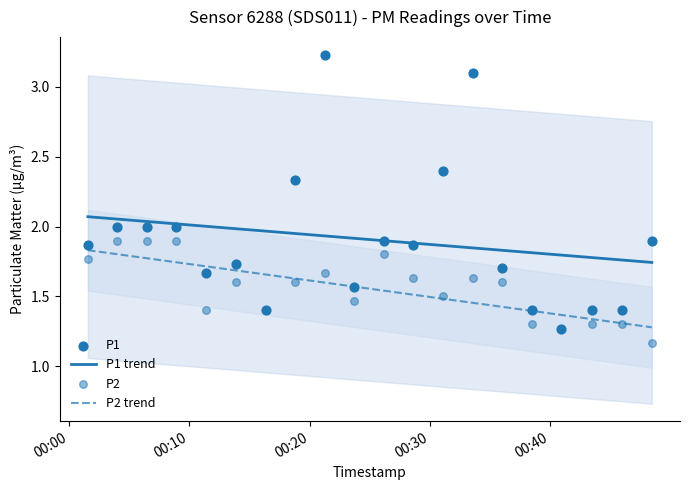

Which series reaches the minimum Y coordinate?

P2